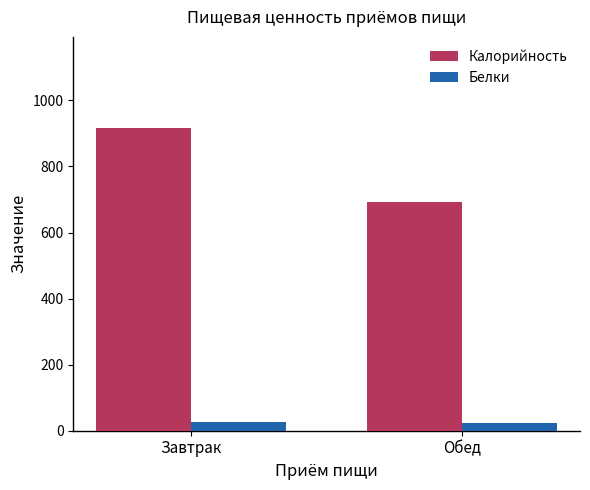

Between Завтрак and Обед, which series saw the biggest shift?

Калорийность